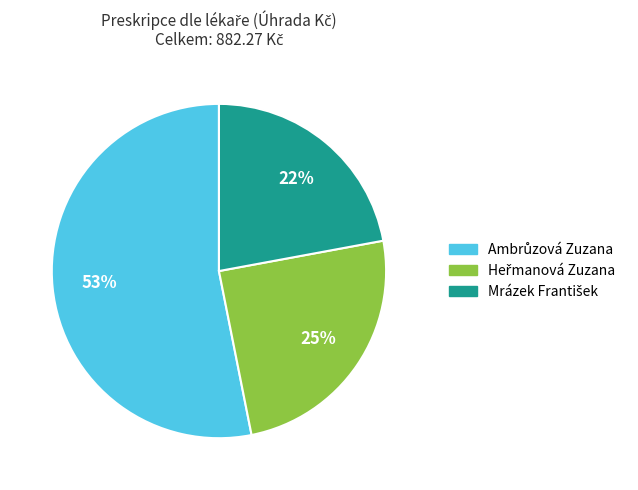

Does any single category account for the majority?

Yes